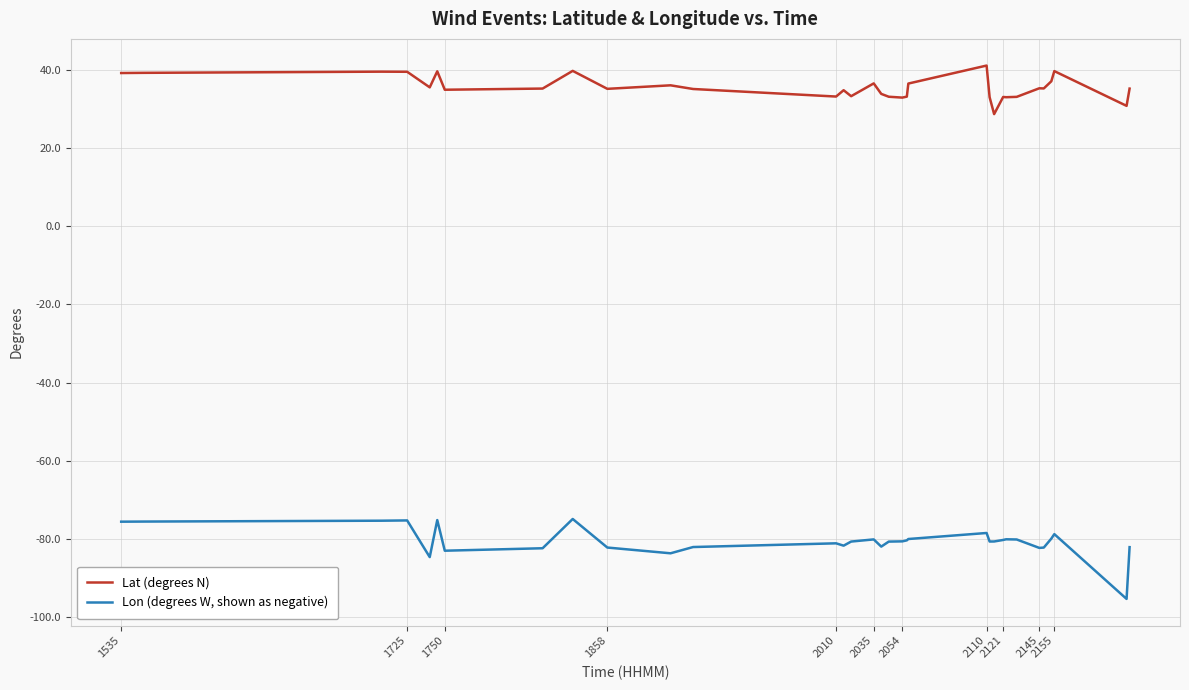

True or false: Lat (degrees N) and Lon (degrees W, shown as negative) cross at least once.

False